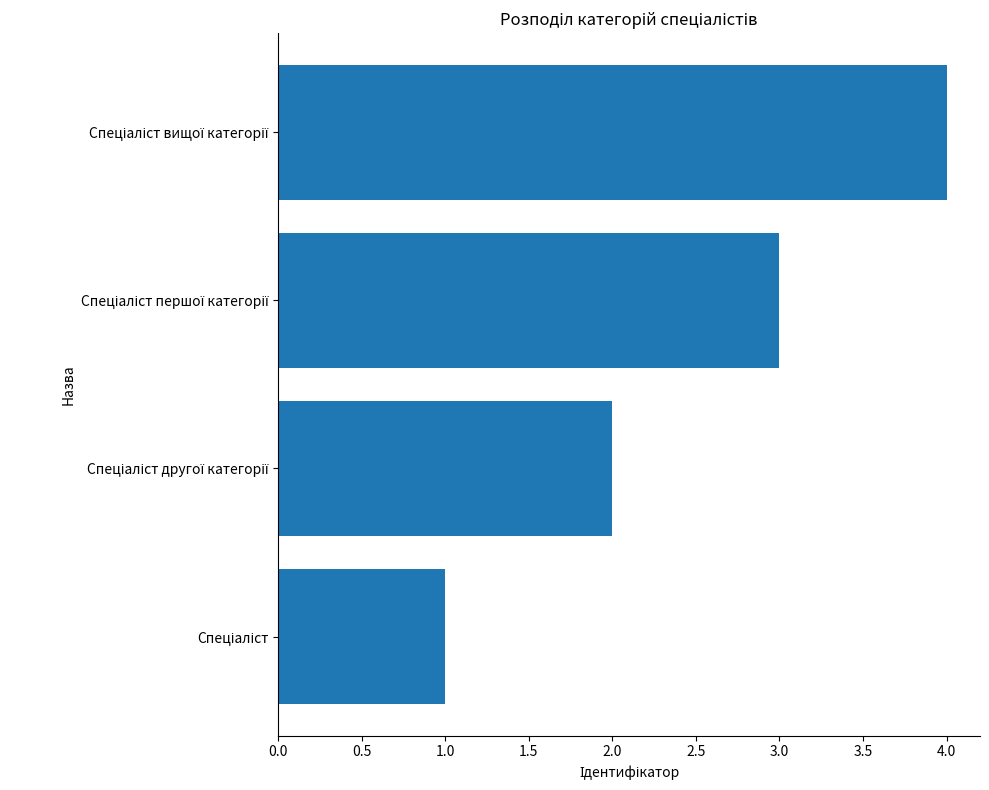

How many values are below 3?

2